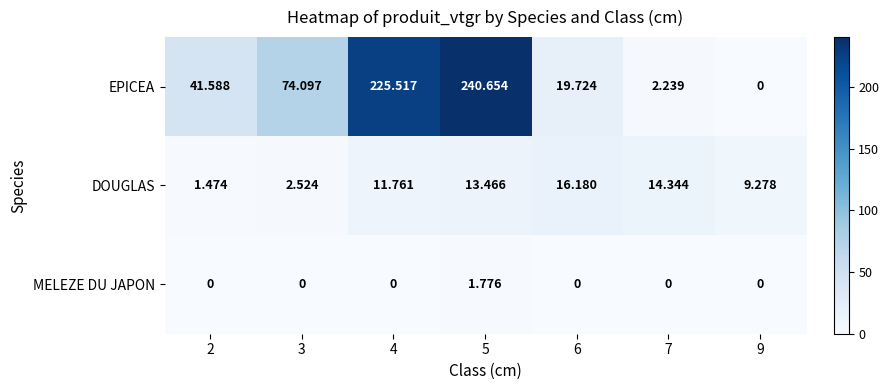

List the series in order of their peak value, highest first.

EPICEA, DOUGLAS, MELEZE DU JAPON